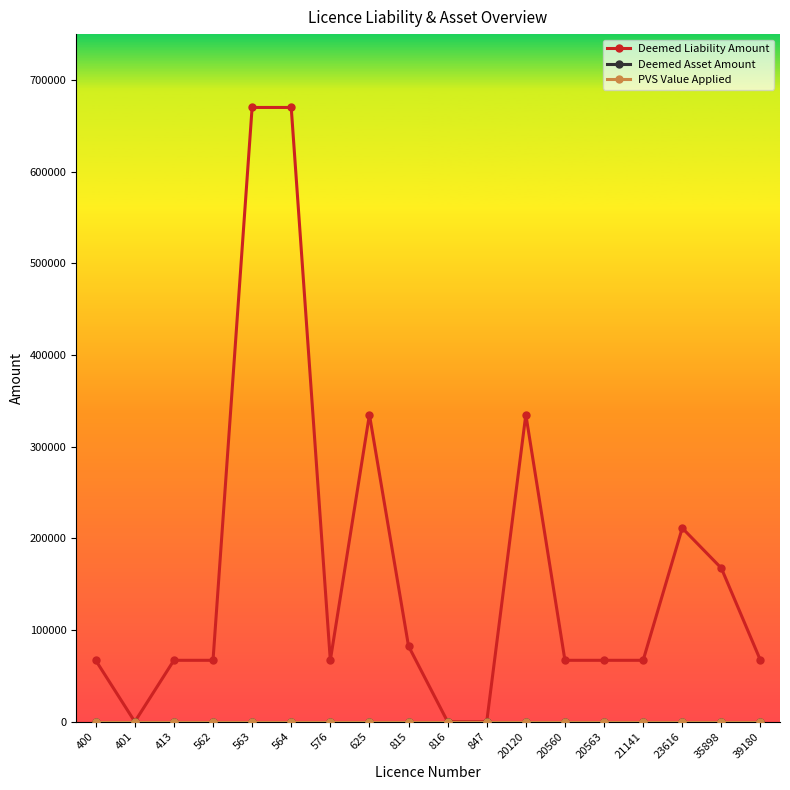

Which series has the largest total across all categories?

Deemed Liability Amount